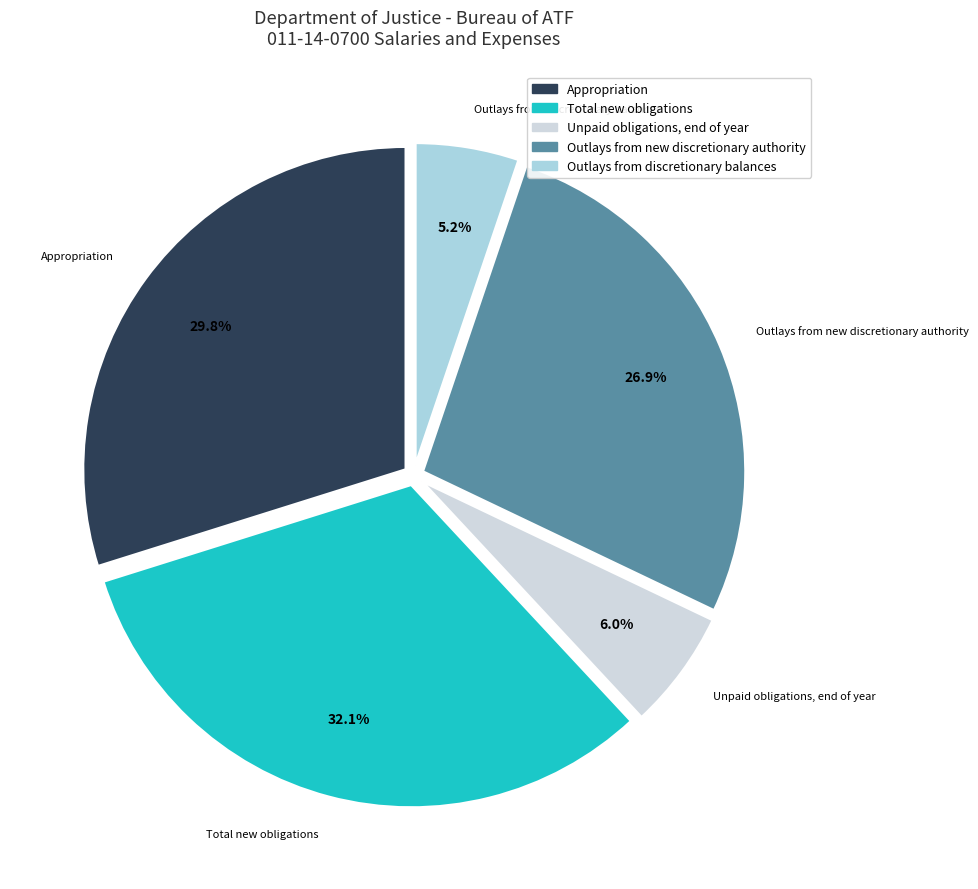

Is it true that Outlays from new discretionary authority is 27% of the pie?

True